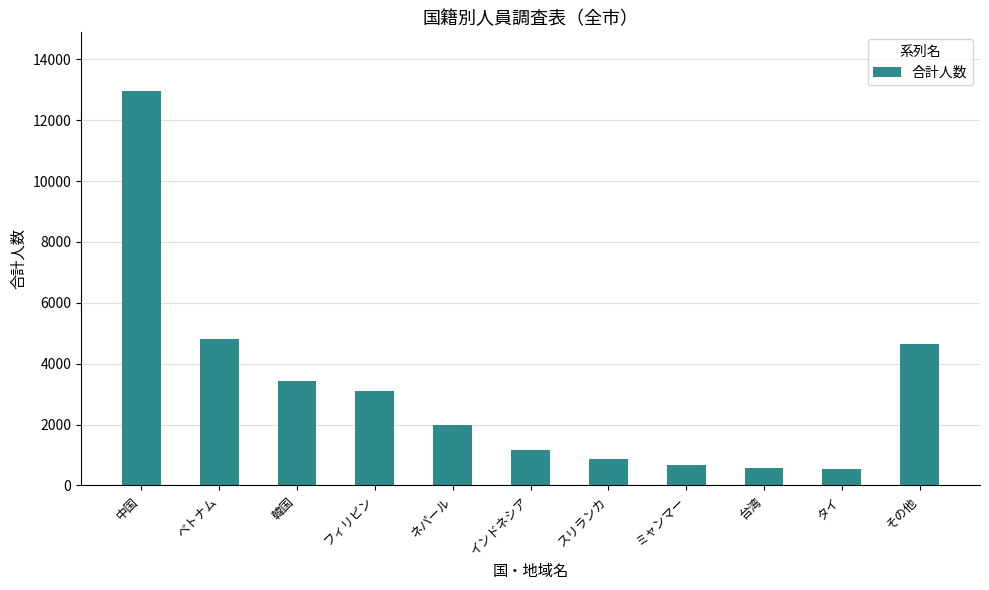

What is the approximate value at インドネシア, to the nearest 50?

1150